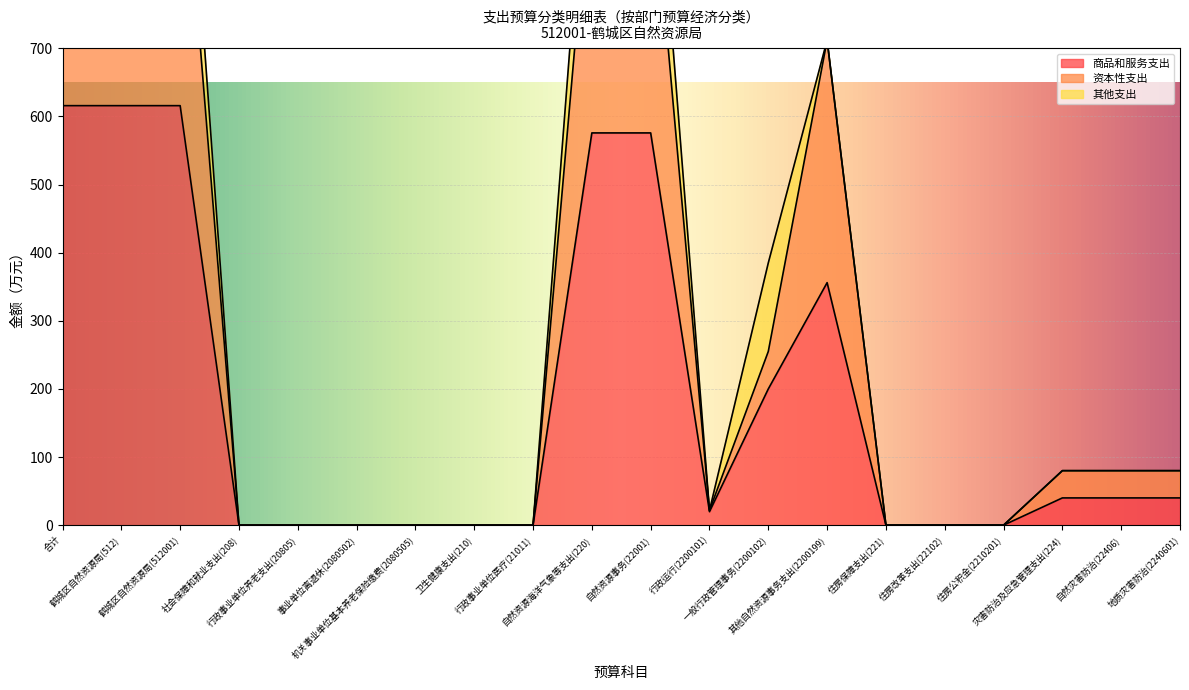

What is the highest value of the 商品和服务支出 series?

615.8